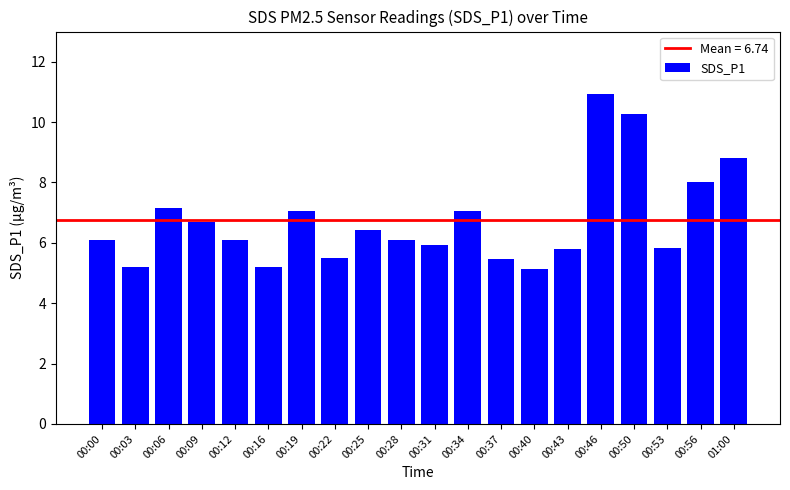

The chart shows a value of 2.6 at 00:12. True or false?

False